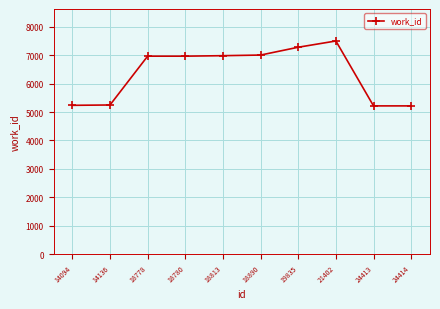

The chart shows a value of 4606 at 18813. True or false?

False